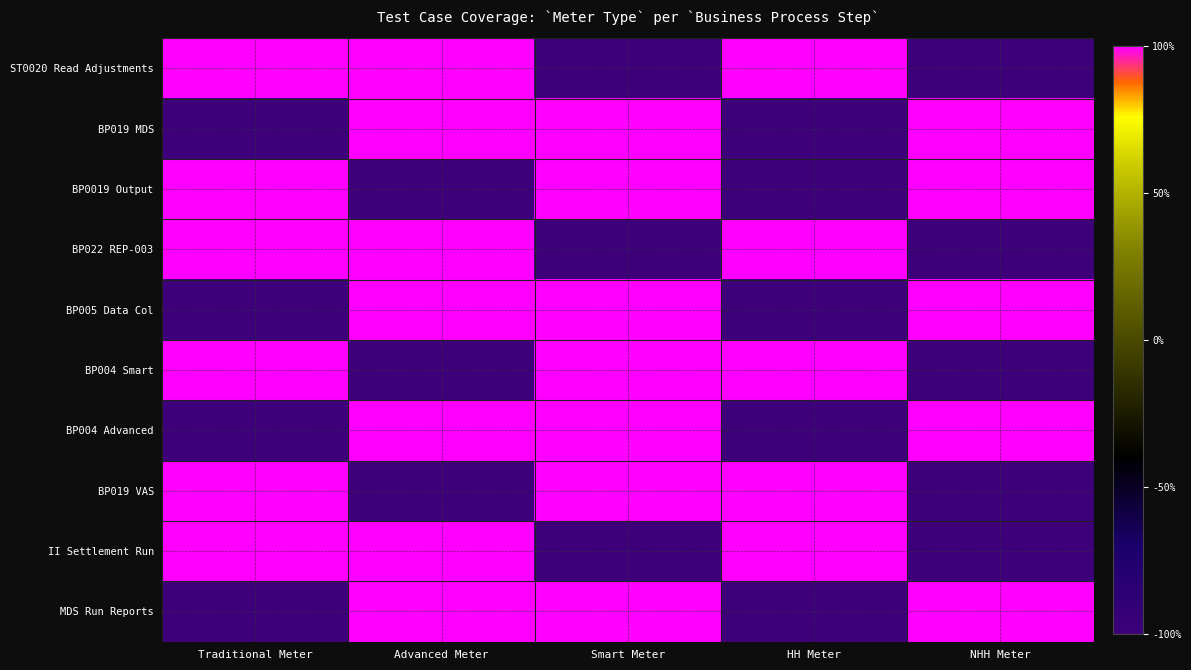

At how many categories does at least one series exceed 0?

5